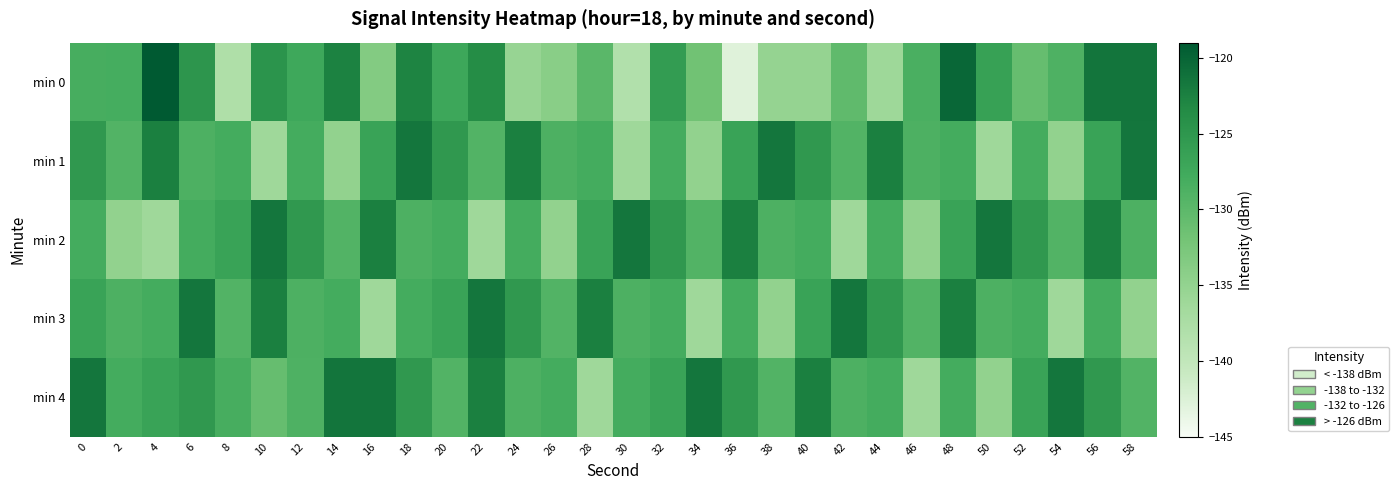

Reading right to left, list all the values displayed in this chart.

min 0: 58=-121.5	56=-121.5	54=-128.8	52=-130.8	50=-126.3	48=-120.3	46=-128.5	44=-136.1	42=-130.4	40=-135.2	38=-135.2	36=-142.8	34=-131.8	32=-125.8	30=-138.2	28=-129.8	26=-134.1	24=-135.4	22=-123.7	20=-127.1	18=-122.8	16=-133.4	14=-122.6	12=-127.3	10=-124.6	8=-137.9	6=-124.8	4=-119.0	2=-128.1	0=-128.2
min 1: 58=-121.6	56=-126.7	54=-134.9	52=-128.0	50=-136.2	48=-128.0	46=-128.7	44=-122.4	42=-129.2	40=-125.2	38=-121.6	36=-126.7	34=-134.9	32=-128.0	30=-136.2	28=-128.0	26=-128.7	24=-122.4	22=-129.2	20=-125.2	18=-121.6	16=-126.7	14=-134.9	12=-128.0	10=-136.2	8=-128.0	6=-128.7	4=-122.4	2=-129.2	0=-125.2
min 2: 58=-128.7	56=-122.4	54=-129.2	52=-125.2	50=-121.6	48=-126.7	46=-134.9	44=-128.0	42=-136.2	40=-128.0	38=-128.7	36=-122.4	34=-129.2	32=-125.2	30=-121.6	28=-126.7	26=-134.9	24=-128.0	22=-136.2	20=-128.0	18=-128.7	16=-122.4	14=-129.2	12=-125.2	10=-121.6	8=-126.7	6=-128.0	4=-136.2	2=-134.9	0=-128.0
min 3: 58=-134.9	56=-128.0	54=-136.2	52=-128.0	50=-128.7	48=-122.4	46=-129.2	44=-125.2	42=-121.6	40=-126.7	38=-134.9	36=-128.0	34=-136.2	32=-128.0	30=-128.7	28=-122.4	26=-129.2	24=-125.2	22=-121.6	20=-126.7	18=-128.0	16=-136.2	14=-128.0	12=-128.7	10=-122.4	8=-129.2	6=-121.6	4=-128.0	2=-128.7	0=-126.7
min 4: 58=-129.2	56=-125.2	54=-121.6	52=-126.7	50=-134.9	48=-128.0	46=-136.2	44=-128.0	42=-128.7	40=-122.4	38=-129.2	36=-125.2	34=-121.6	32=-126.7	30=-128.0	28=-136.2	26=-128.0	24=-128.7	22=-122.4	20=-129.2	18=-125.2	16=-121.5	14=-121.5	12=-128.8	10=-130.8	8=-128.2	6=-125.2	4=-126.7	2=-128.0	0=-121.6